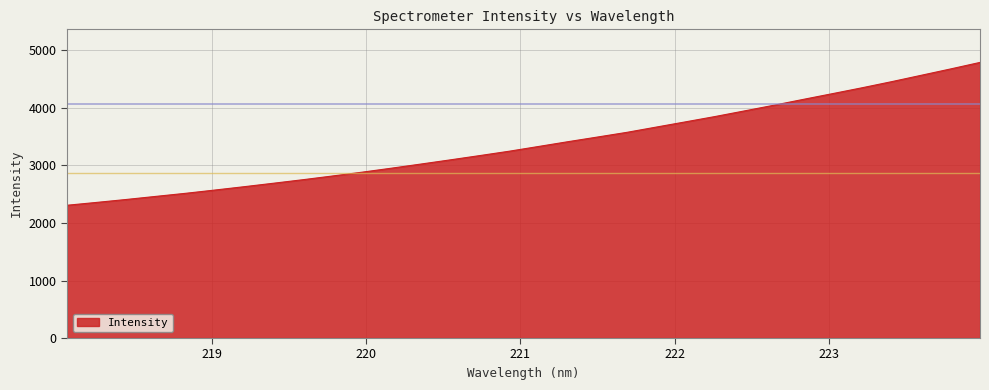

What is the greatest value displayed?

4792.2